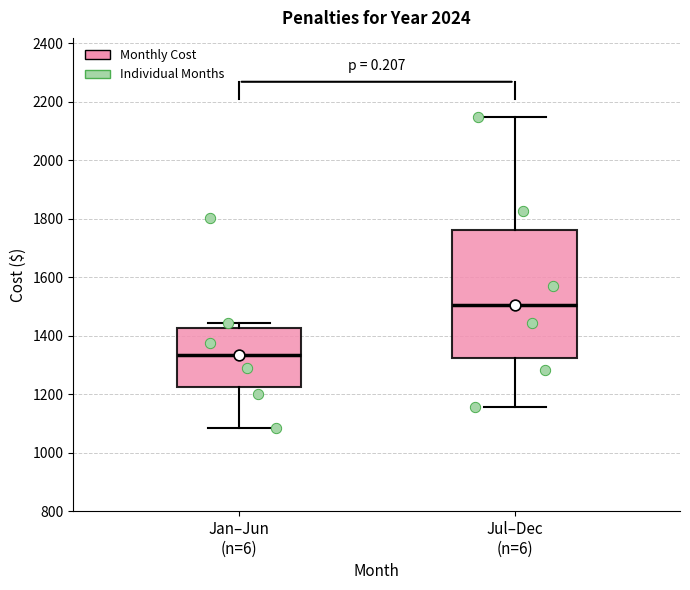

Reading left to right, read every box against the y-axis: the position of its median line, the range the box covers, and the ends of its whiskers. The values are not printed on the chart, so give them approximately, as read against the axis.

Jan–Jun (n=6): median 1340, box 1220 to 1420, whiskers 1080 to 1440
Jul–Dec (n=6): median 1500, box 1320 to 1760, whiskers 1160 to 2140